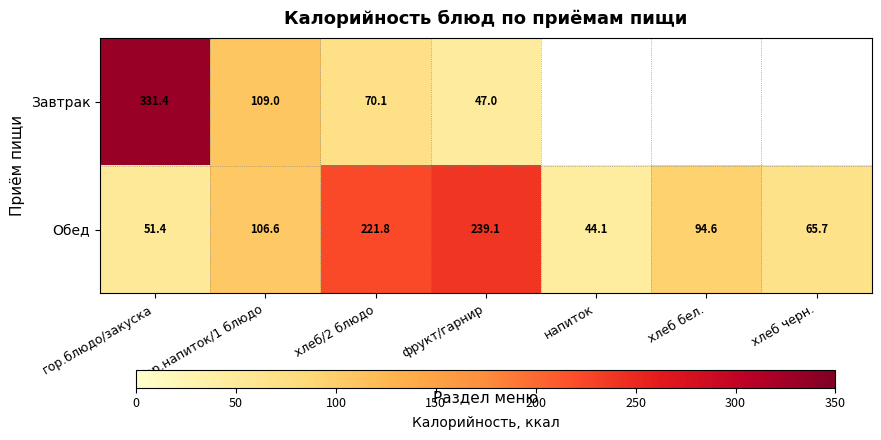

At which label does Обед reach its peak?

фрукт/гарнир